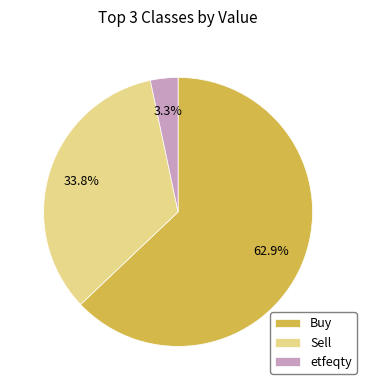

Combined, what portion of the pie is Buy and etfeqty?

66.2%